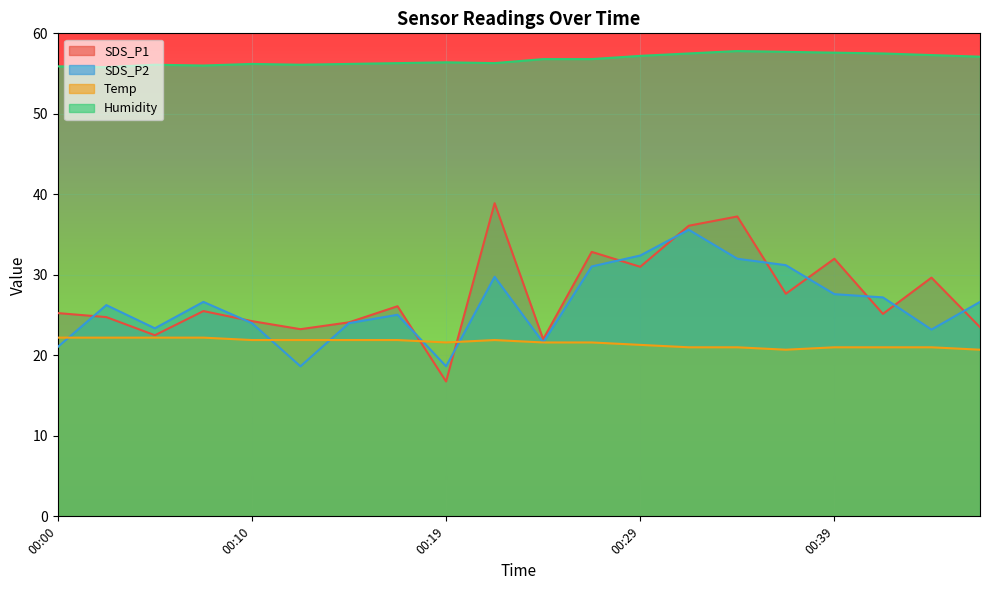

True or false: SDS_P1 and Temp intersect in this chart.

True